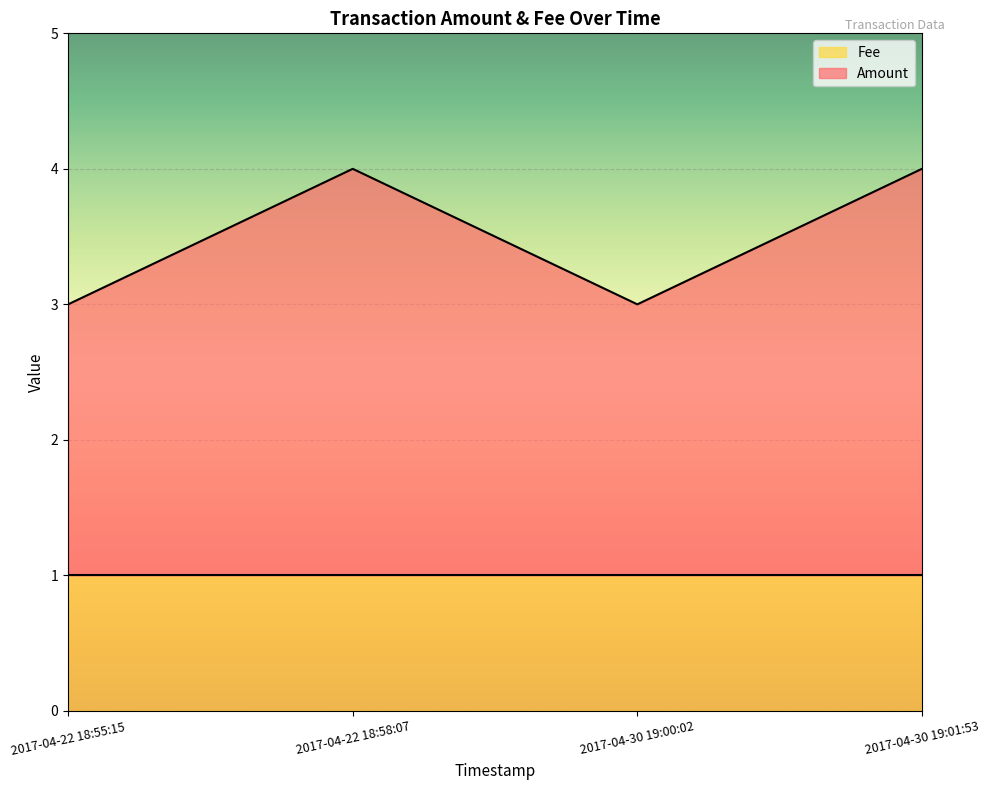

True or false: there are more than 1 points higher than both neighbors.

False